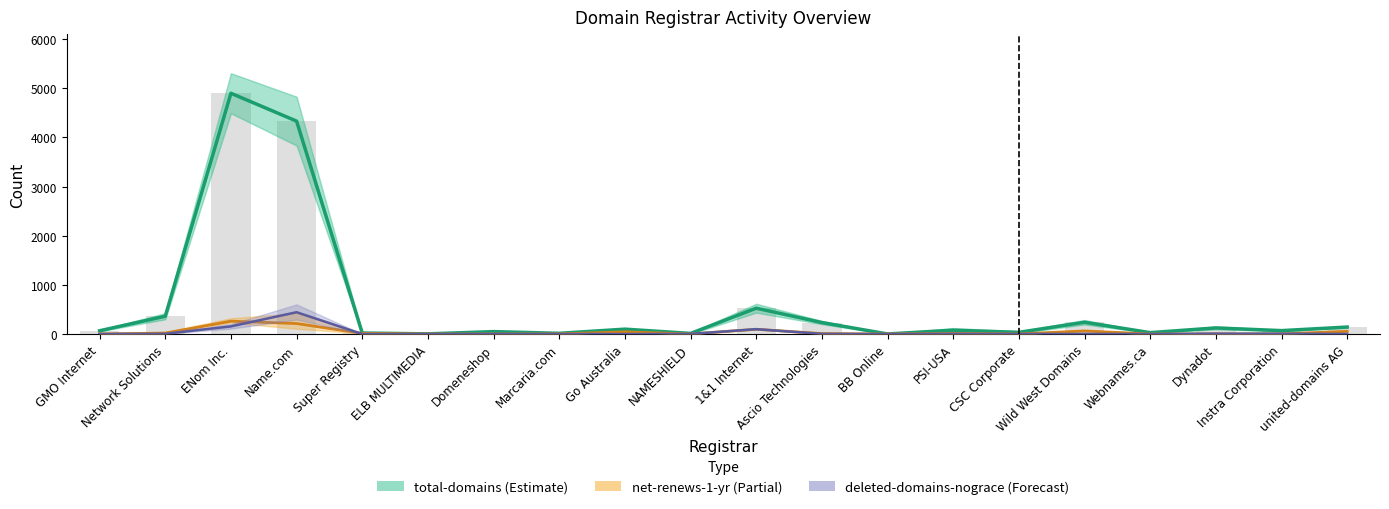

What are all the series names shown in the legend?

total-domains, net-renews-1-yr, deleted-domains-nograce